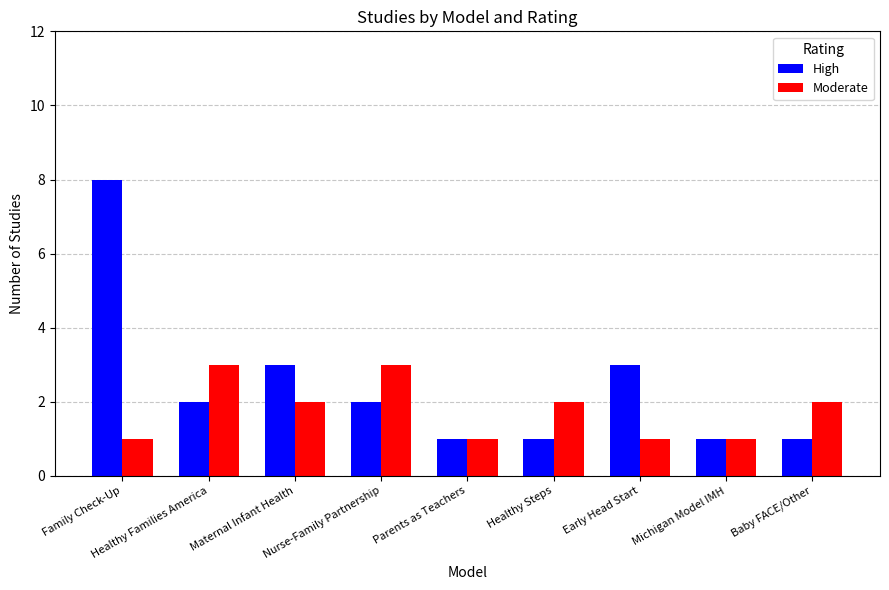

The value of High at Healthy Families America is 2. True or false?

True